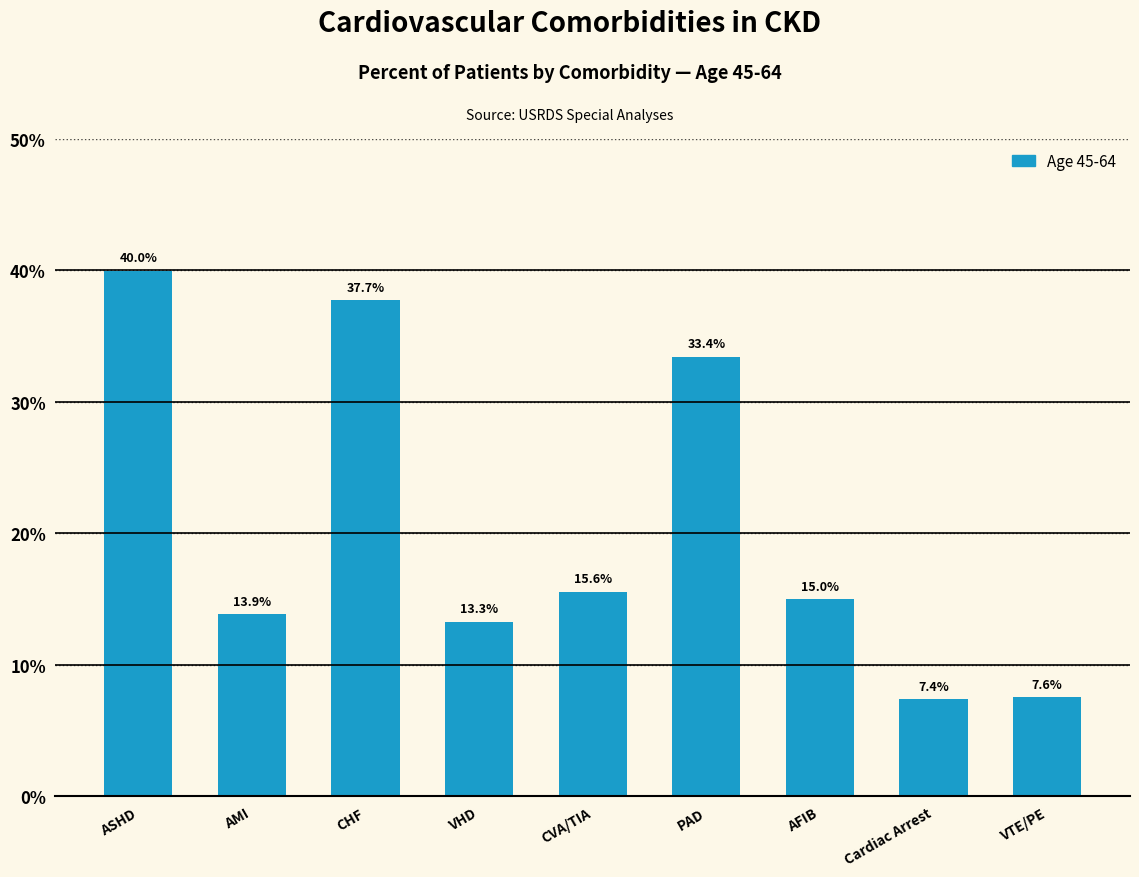

Reading left to right, list all the values displayed in this chart.

ASHD=40.0	AMI=13.9	CHF=37.7	VHD=13.3	CVA/TIA=15.6	PAD=33.4	AFIB=15.0	Cardiac Arrest=7.4	VTE/PE=7.6